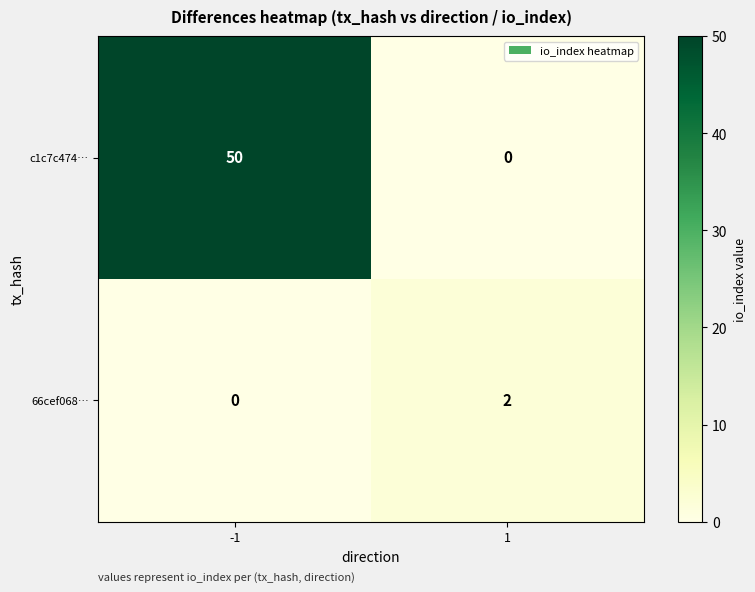

Which series has the largest total across all categories?

c1c7c474…